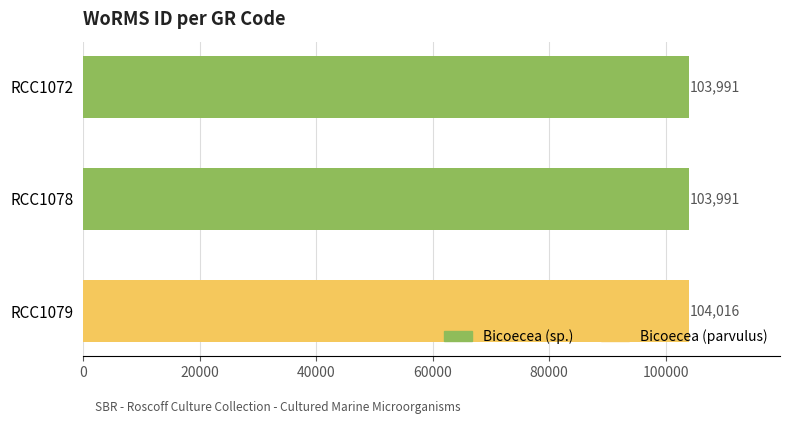

What is the ratio of the value at RCC1079 to the value at RCC1072?

1.0